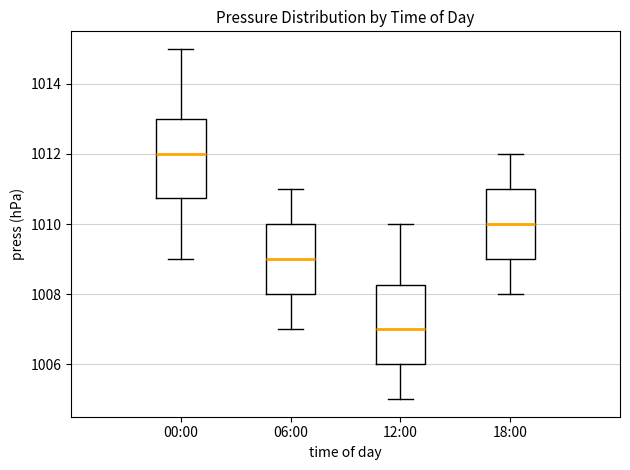

Which box has the lowest median line?

12:00